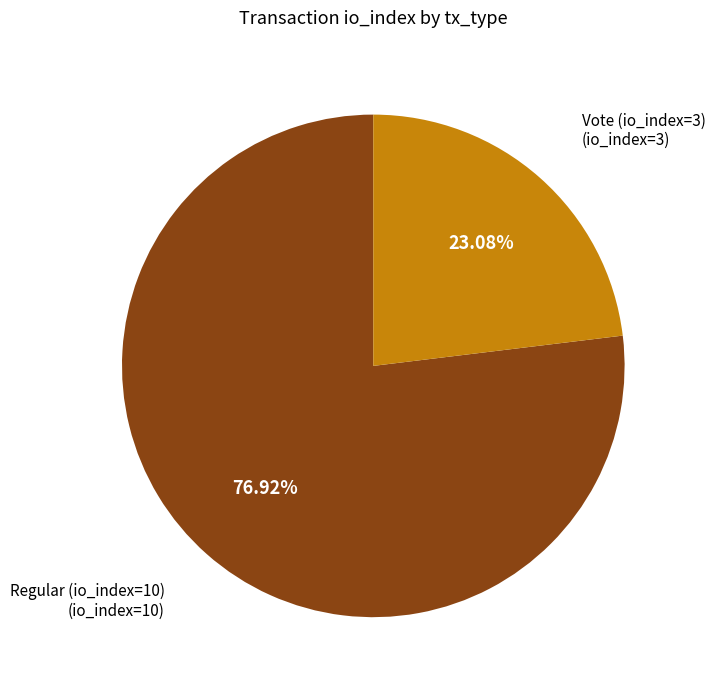

Which has a higher value, Regular (io_index=10) or Vote (io_index=3)?

Regular (io_index=10)